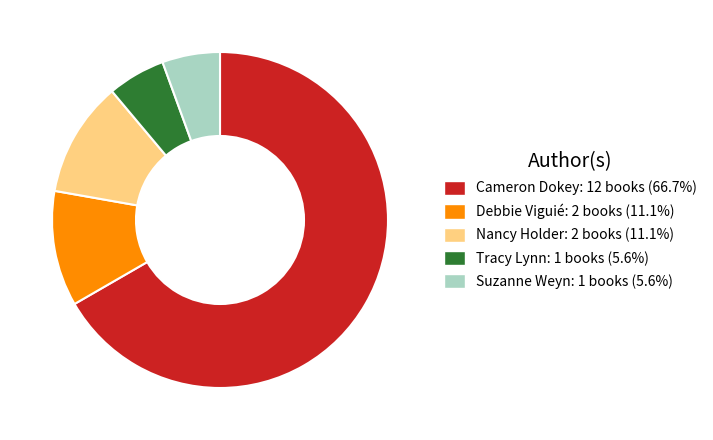

Between Nancy Holder and Suzanne Weyn, which is larger?

Nancy Holder